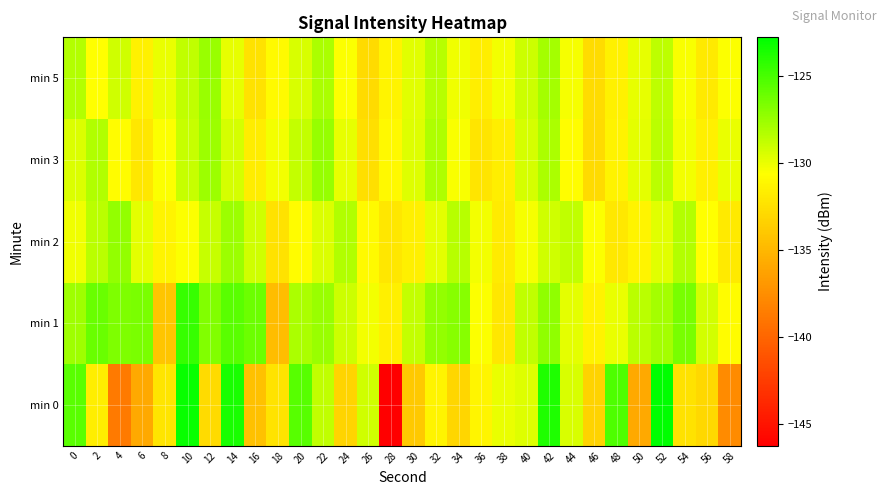

How many categories are shown in the chart?

30